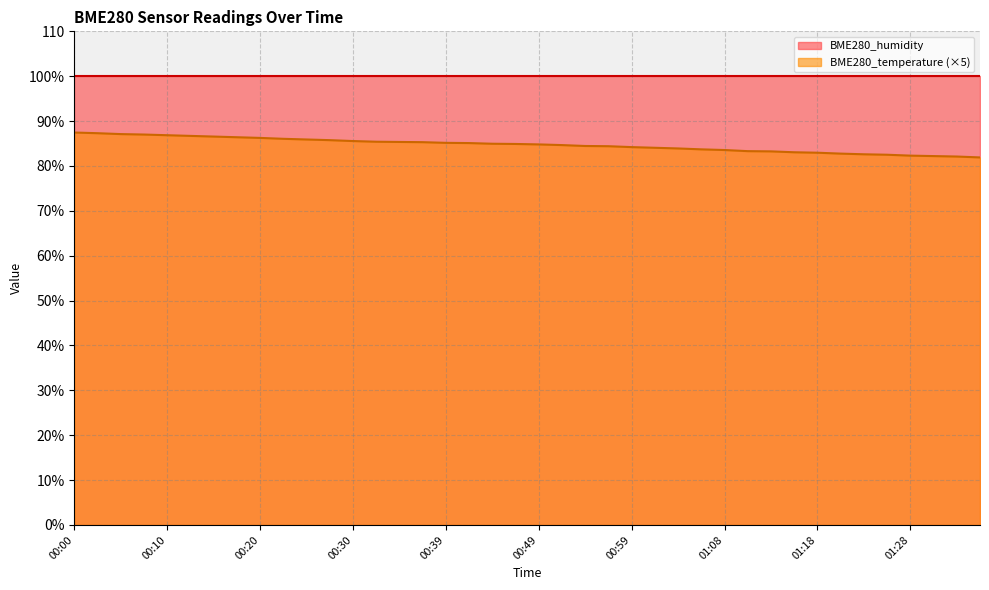

Where is the data nearest to the value 84?

01:01